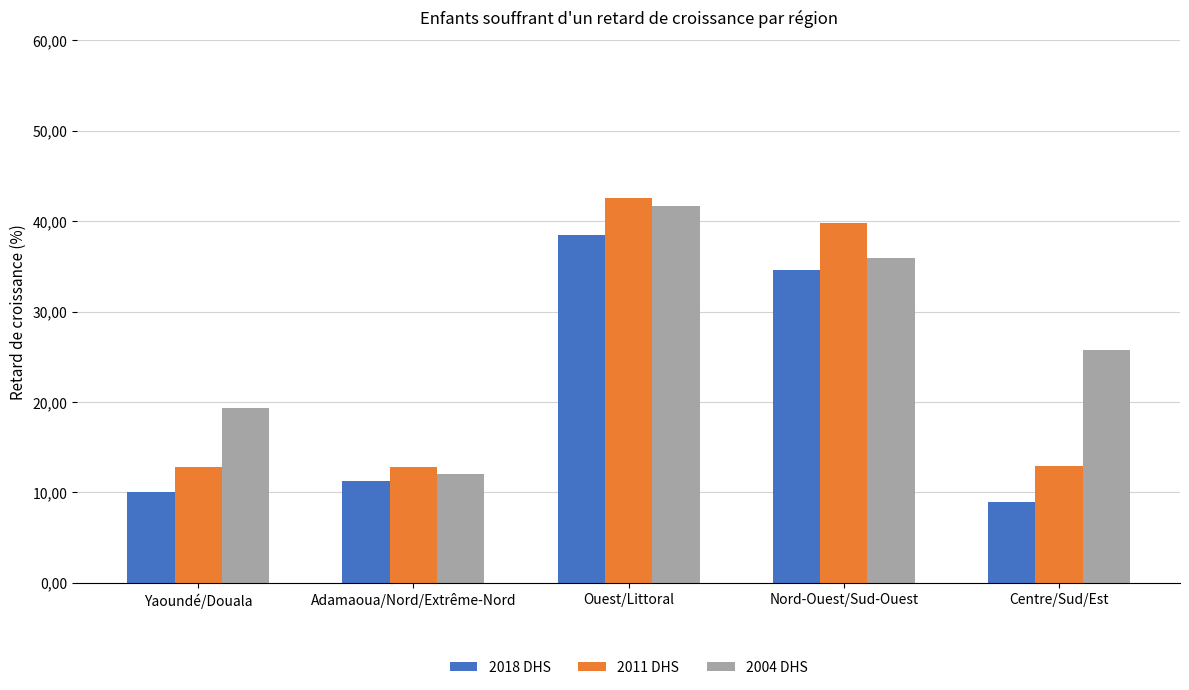

What are all the series names shown in the legend?

2018 DHS, 2011 DHS, 2004 DHS